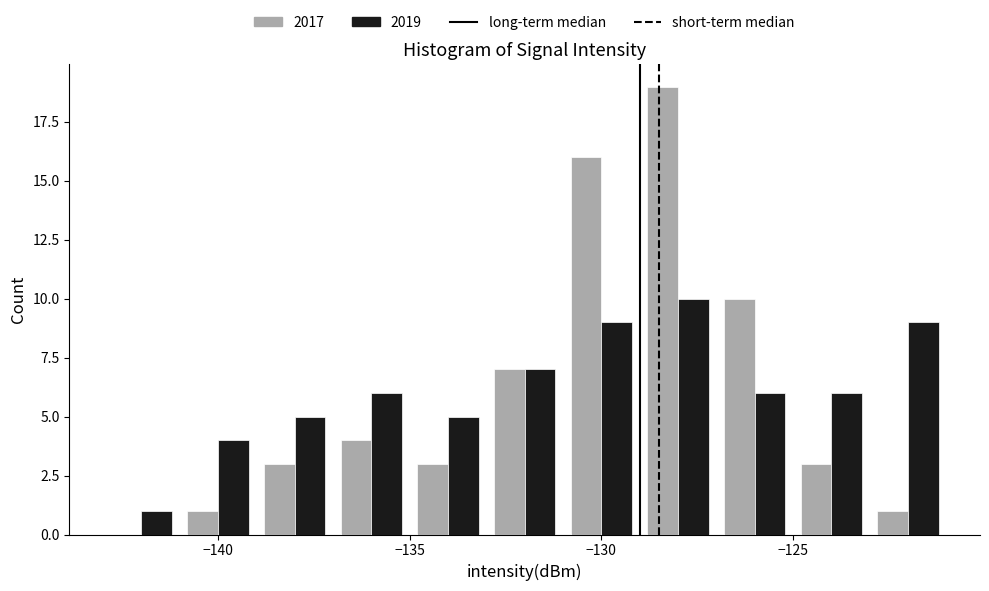

In the 2017 series, which range on the x-axis has the tallest bar?

-129 to -127